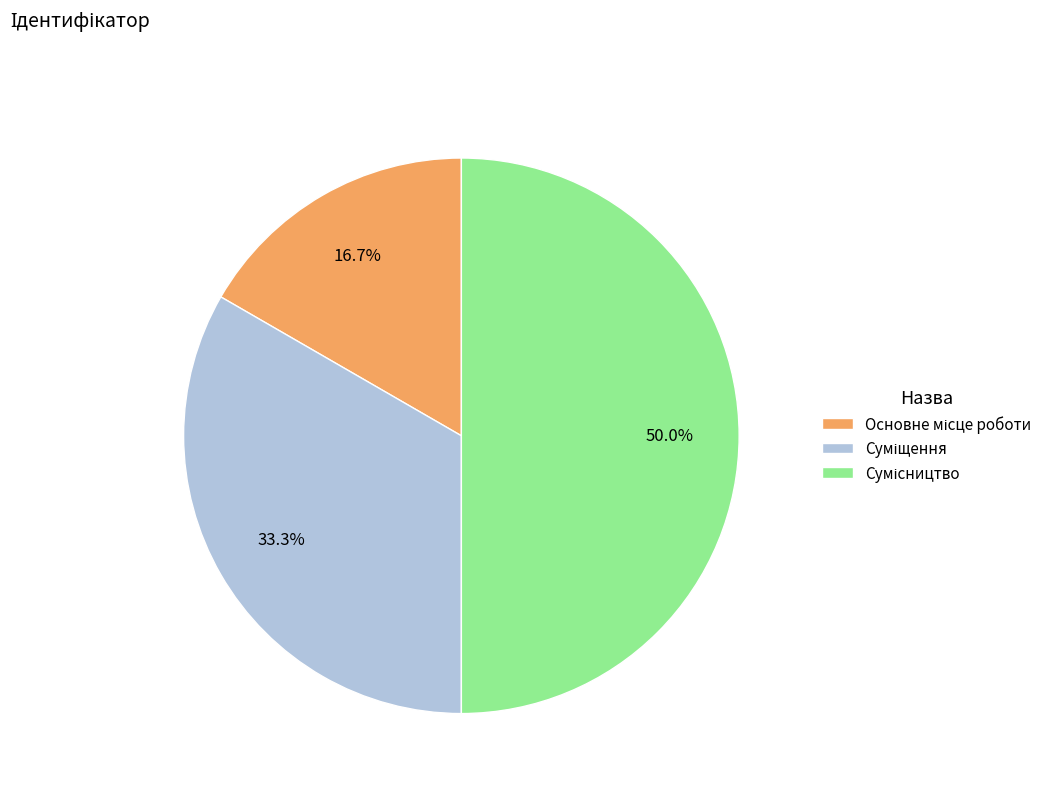

To the nearest percent, what is the difference between the largest and smallest slice percentages?

33%